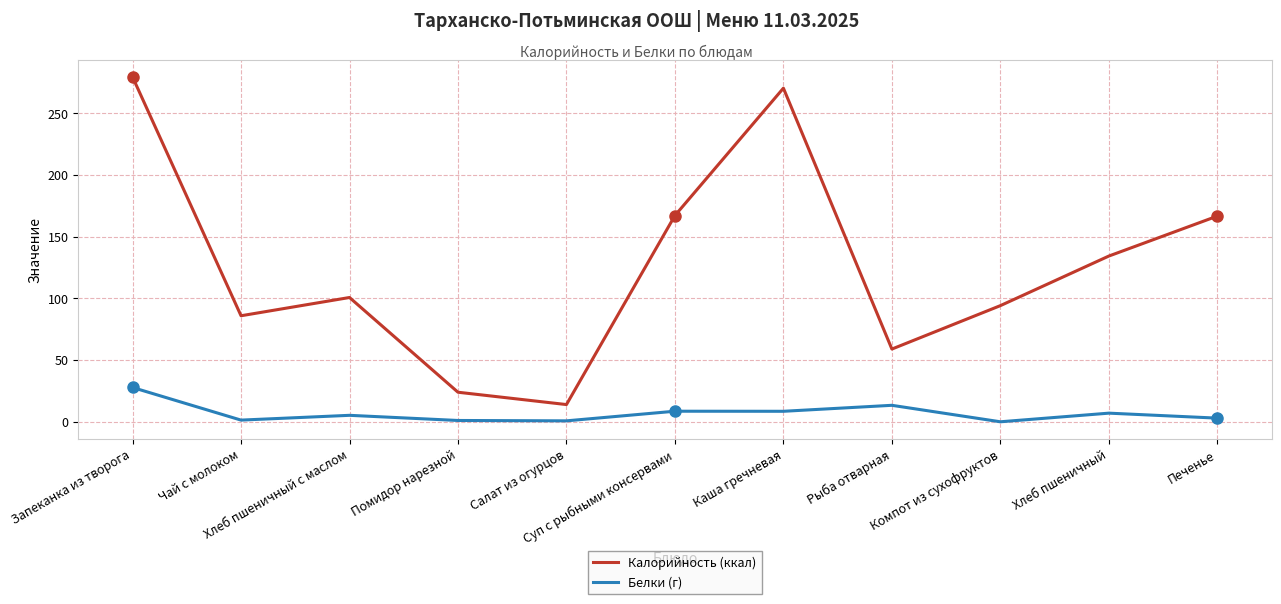

At which category is the sum across all series the highest?

Запеканка из творога